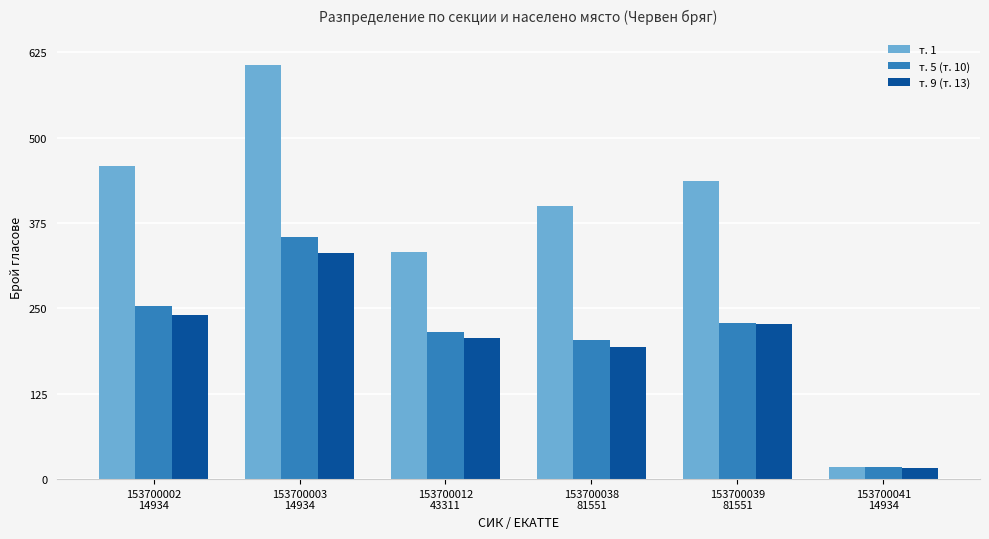

What is the label of the 5th bar from the right?

153700003
14934